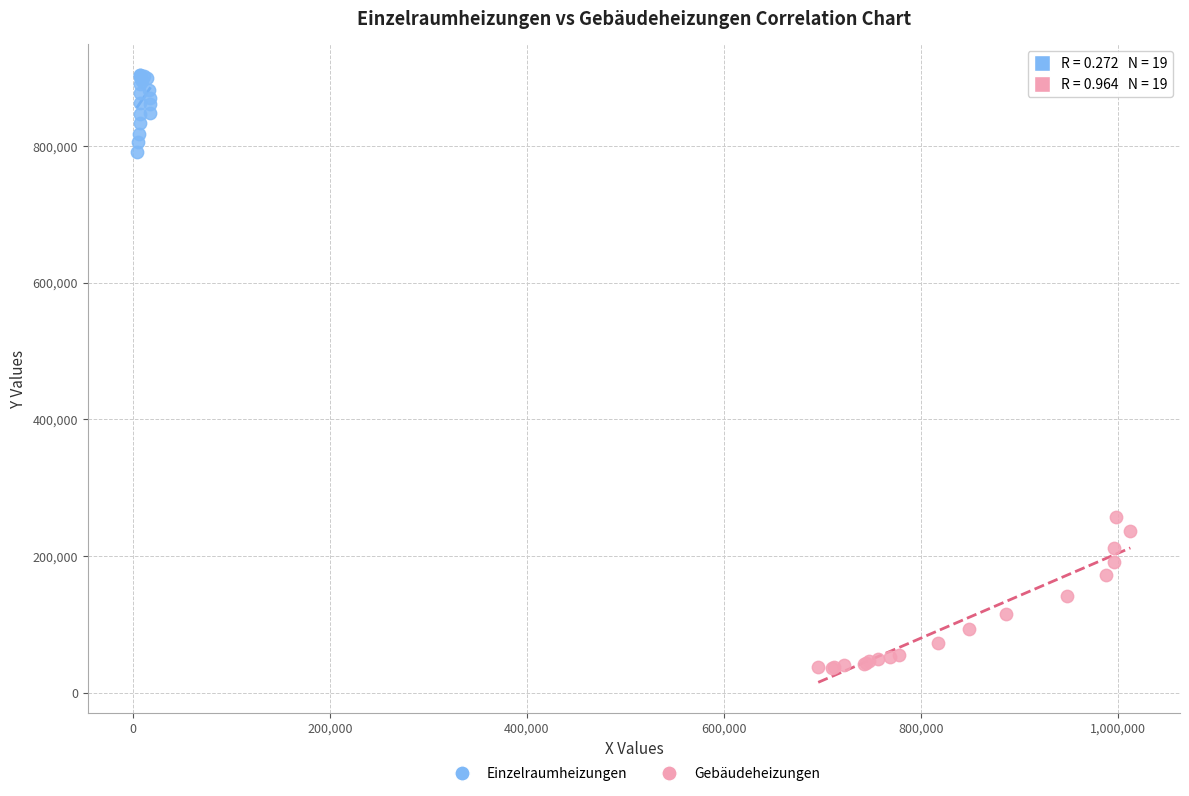

Which series contains the highest Y value?

Einzelraumheizungen